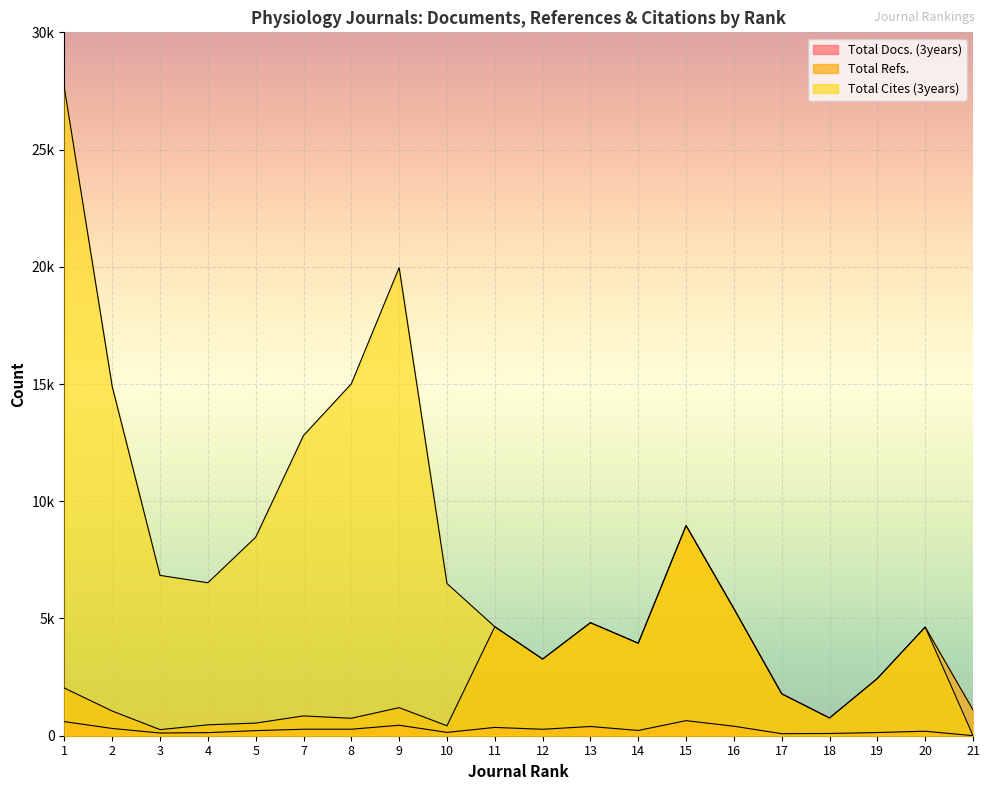

Where is Total Docs. (3years) nearest to the value 322?

2